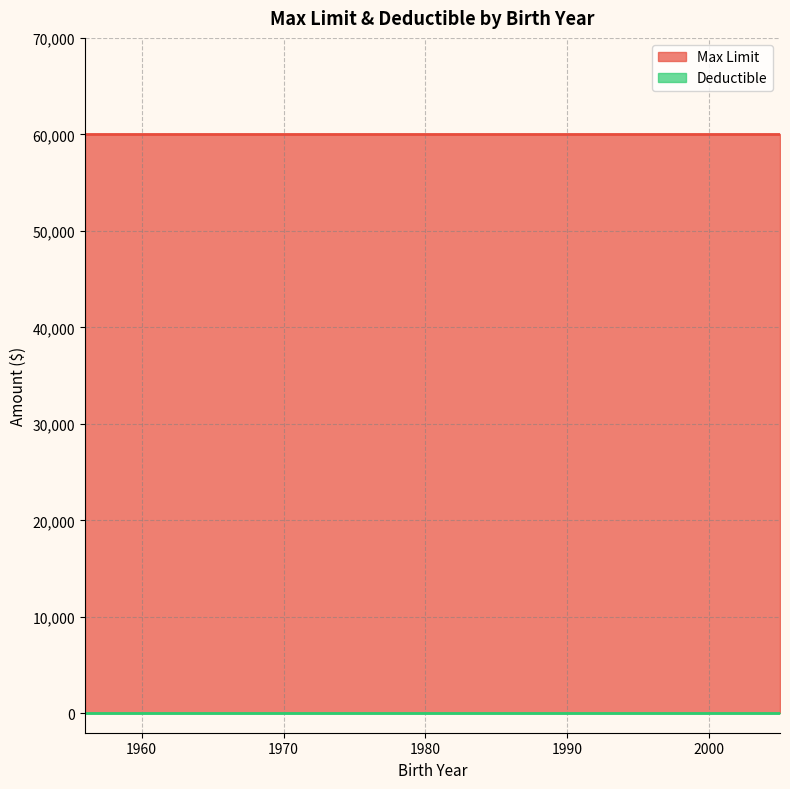

Reading left to right, what are all the values shown in this chart?

Max Limit: 1956=60000	1959=60000	1959=60000	1965=60000	1974=60000	1975=60000	1975=60000	1981=60000	1983=60000	1984=60000	1986=60000	1990=60000	1990=60000	1991=60000	1992=60000	1997=60000	1998=60000	2000=60000	2004=60000	2005=60000
Deductible: 1956=0	1959=0	1959=0	1965=0	1974=0	1975=0	1975=0	1981=0	1983=0	1984=0	1986=0	1990=0	1990=0	1991=0	1992=0	1997=0	1998=0	2000=0	2004=0	2005=0